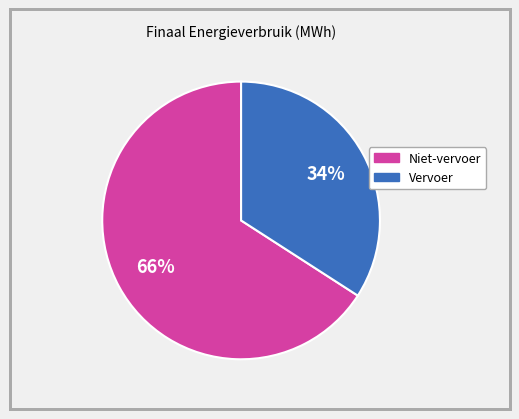

Is there a majority slice in this chart?

Yes